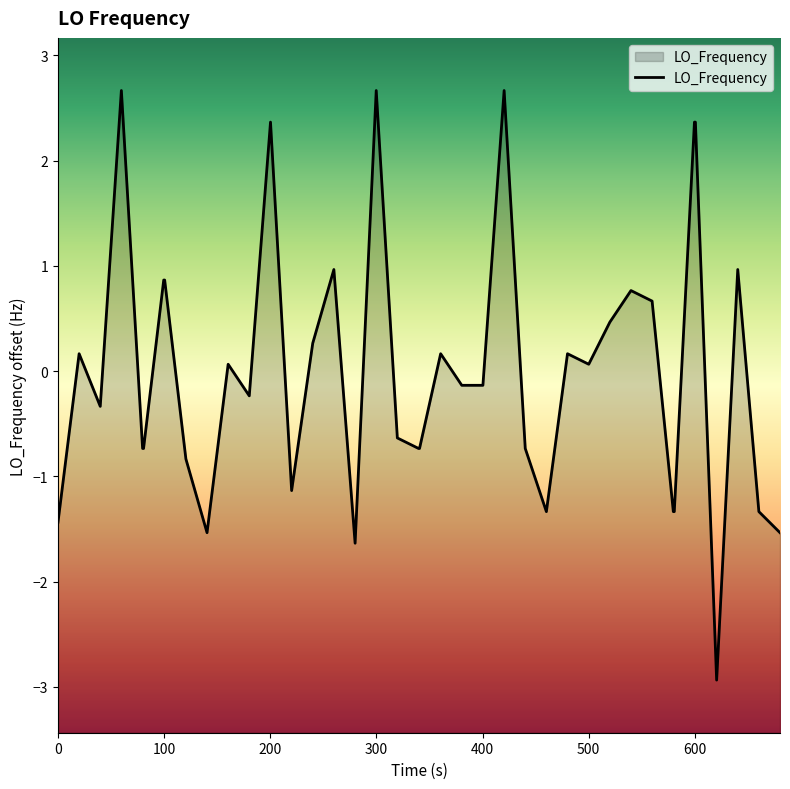

What is the maximum value shown in the chart?

2.7